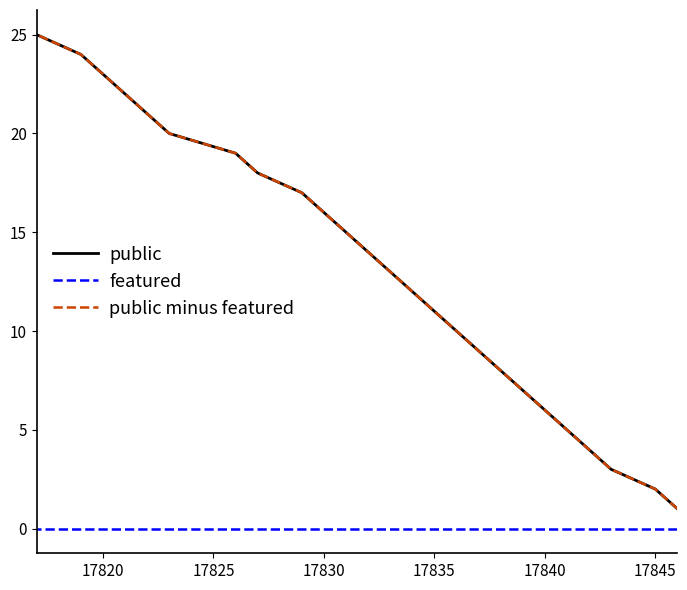

Which series has the largest total across all categories?

public